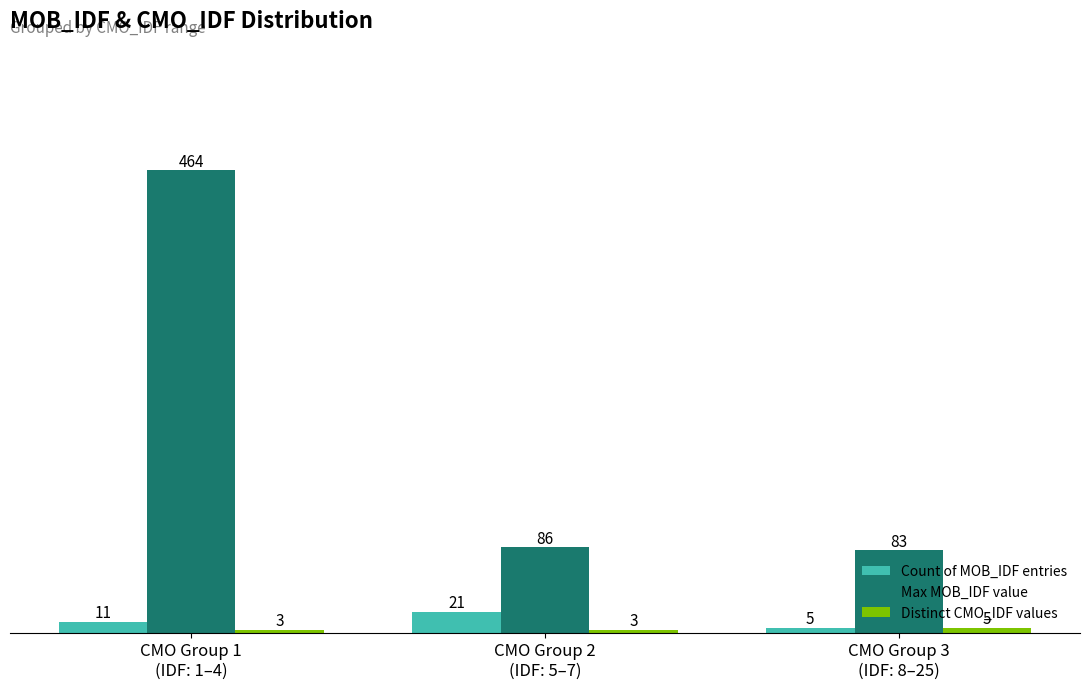

What is the label of the 2nd bar from the left?

CMO Group 2
(IDF: 5–7)